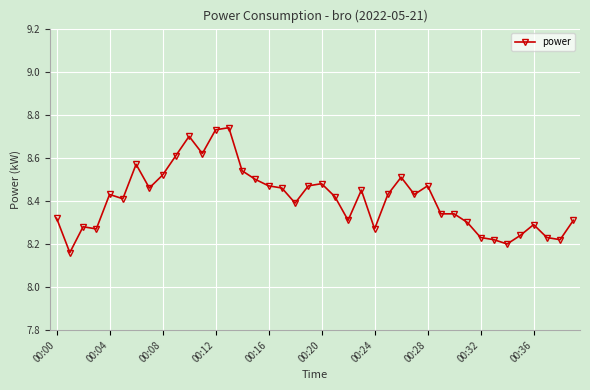

Count the values in the range 8 to 9.

40